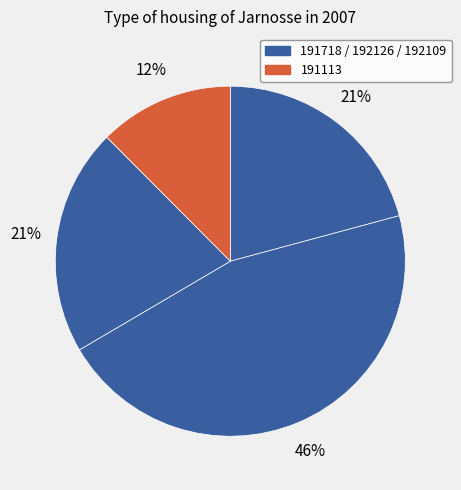

How many segments does this pie chart have?

4